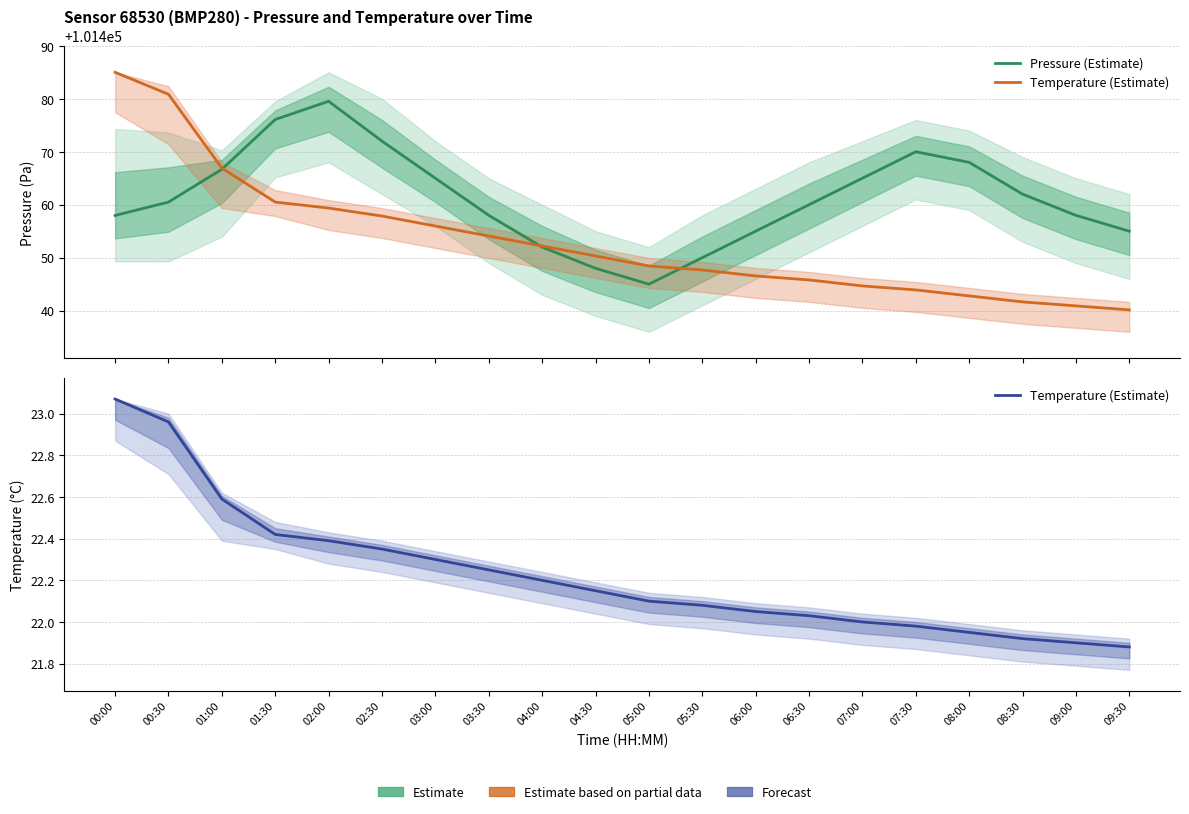

Does the chart display data point markers on the line(s)?

No